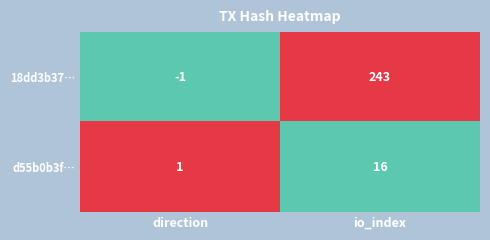

Reading left to right, list all the values displayed in this chart.

18dd3b37…: -1	243
d55b0b3f…: 1	16